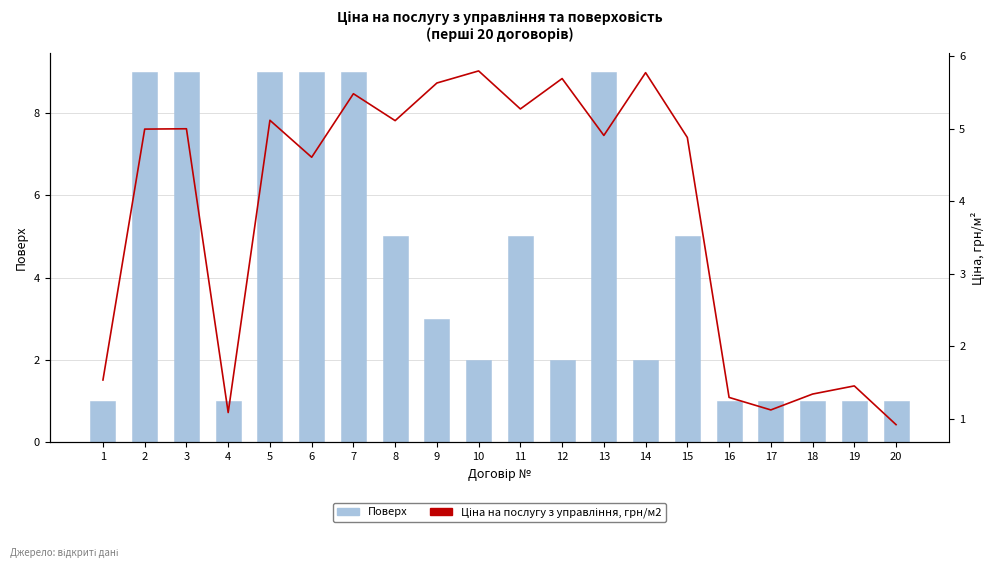

Is it true that Ціна на послугу з управління, грн/м2 equals 4.6 at 6?

True